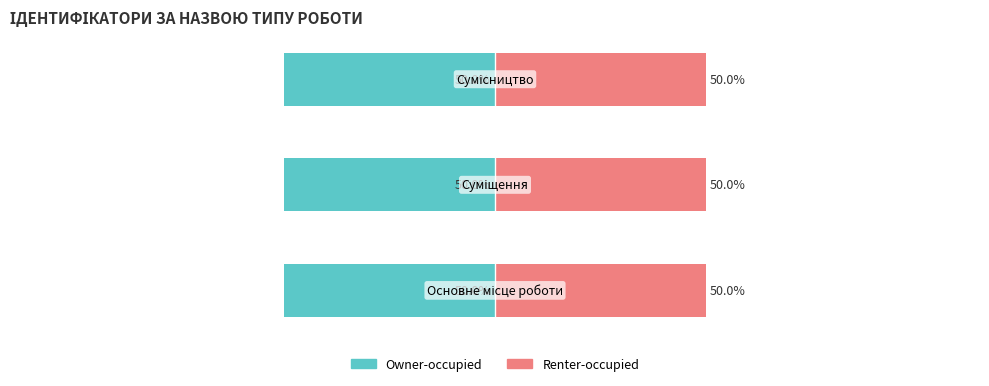

Between Суміщення and Сумісництво, which series saw the biggest shift?

Owner-occupied